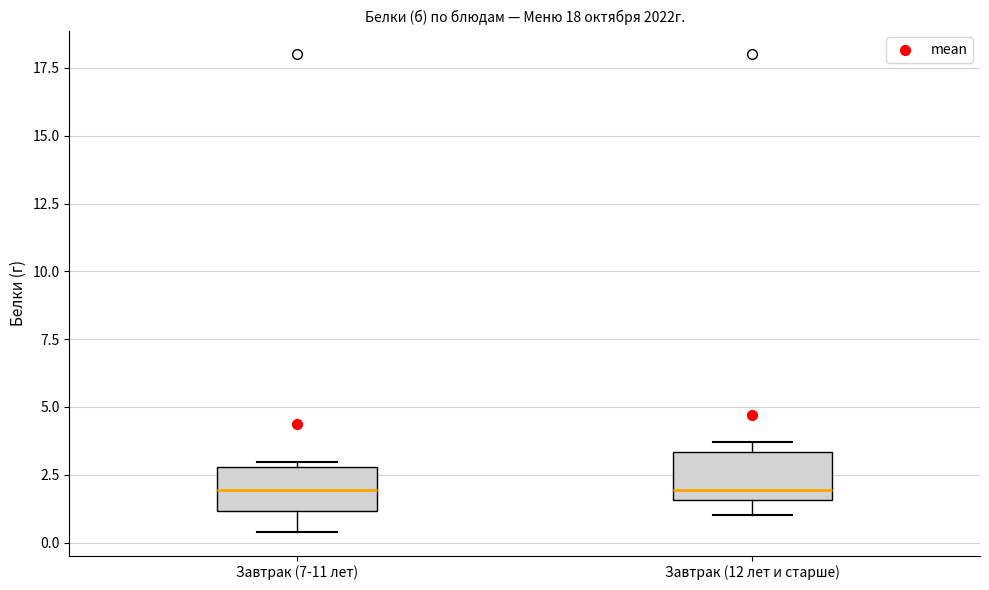

Reading left to right, read every box against the y-axis: the position of its median line, the range the box covers, and the ends of its whiskers. The values are not printed on the chart, so give them approximately, as read against the axis.

Завтрак (7-11 лет): median 2.0, box 1.0 to 3.0, whiskers 0.5 to 3.0 (just above the box's upper edge)
Завтрак (12 лет и старше): median 2.0, box 1.5 to 3.5, whiskers 1.0 to 3.5 (just above the box's upper edge)